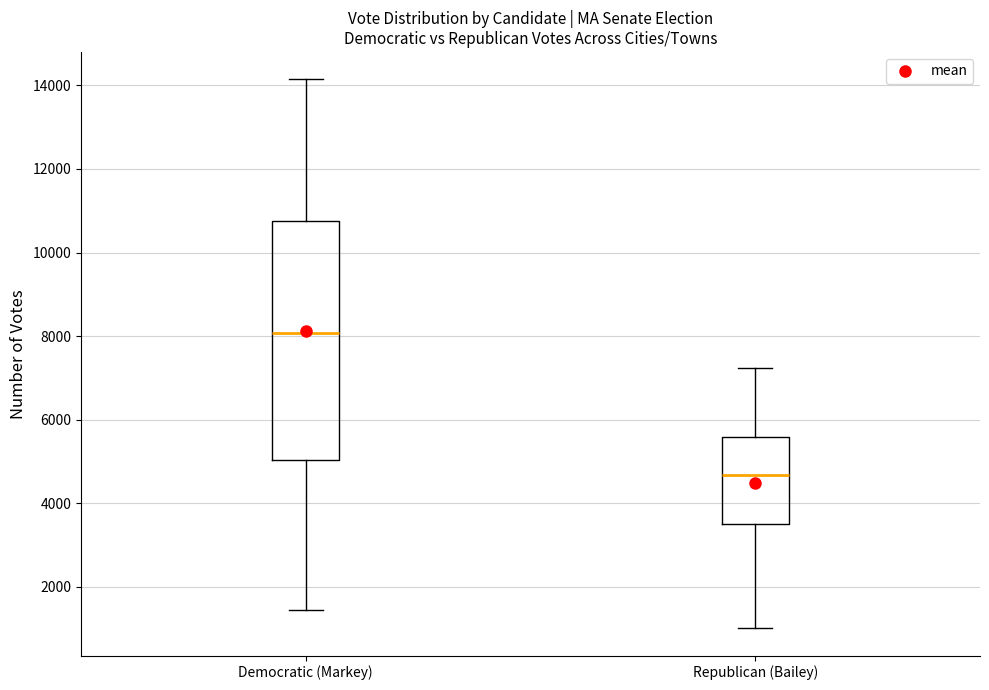

Which box has the lowest median line?

Republican (Bailey)